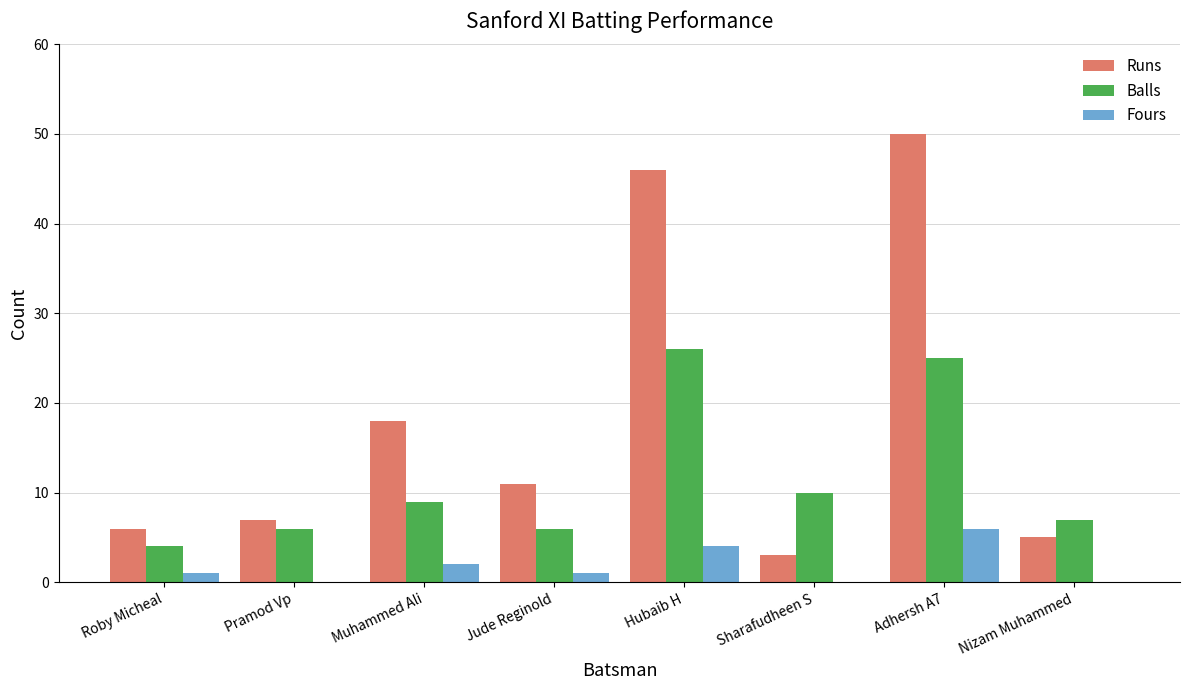

What is the spread (max minus min) of values at Muhammed Ali?

16